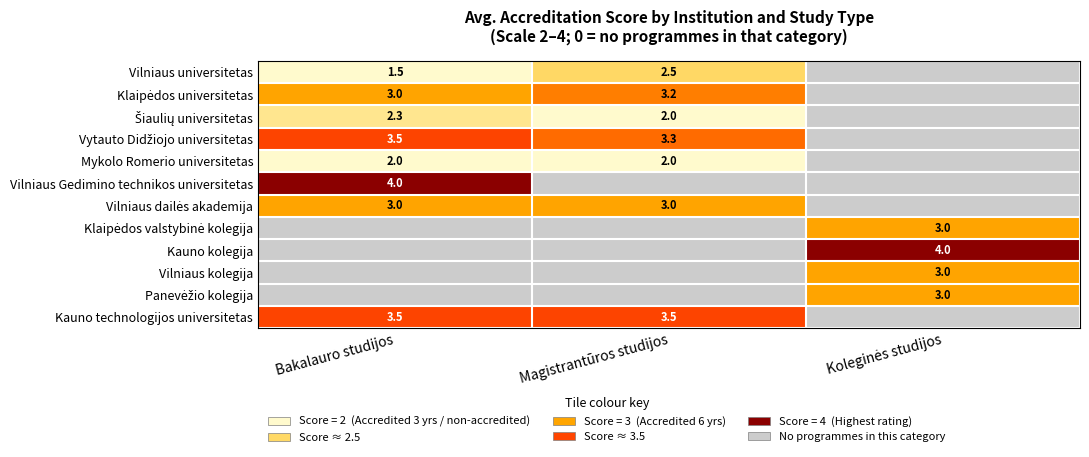

How many distinct data groups are displayed?

12